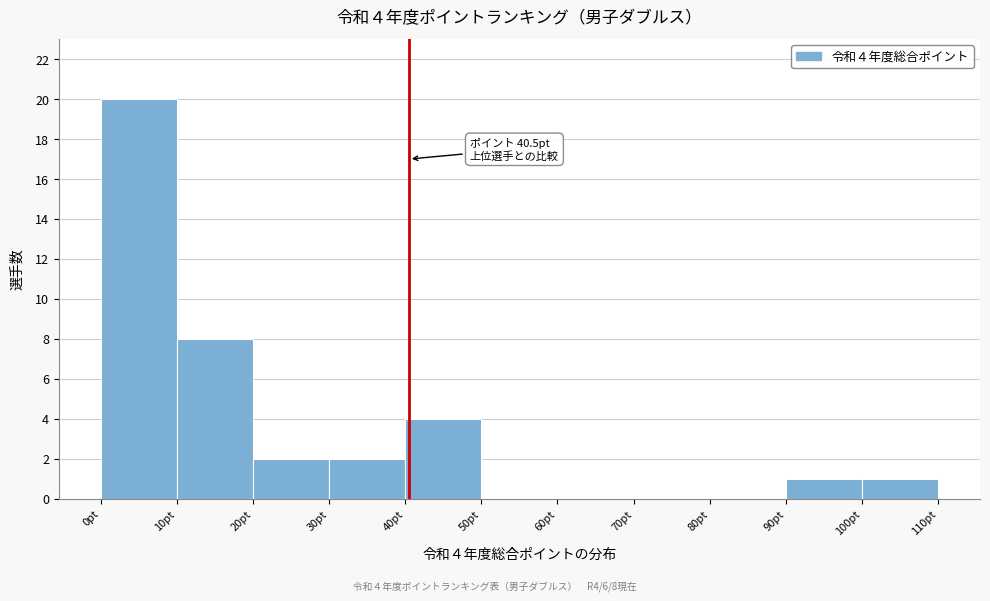

Over which range of the x-axis is the bar tallest?

0 to 10